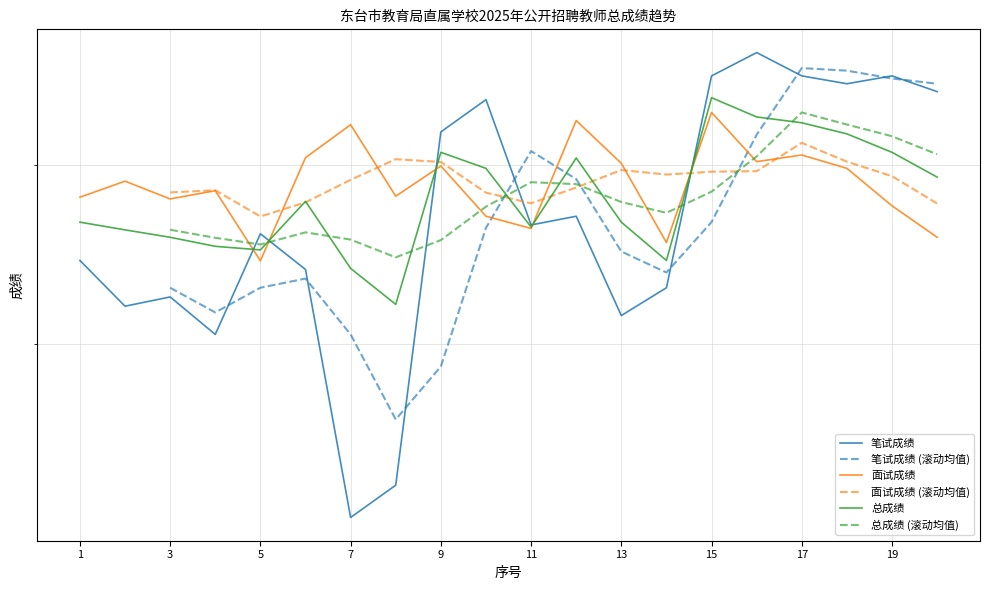

True or false: 笔试成绩 has more than 0 points higher than both neighbors.

True